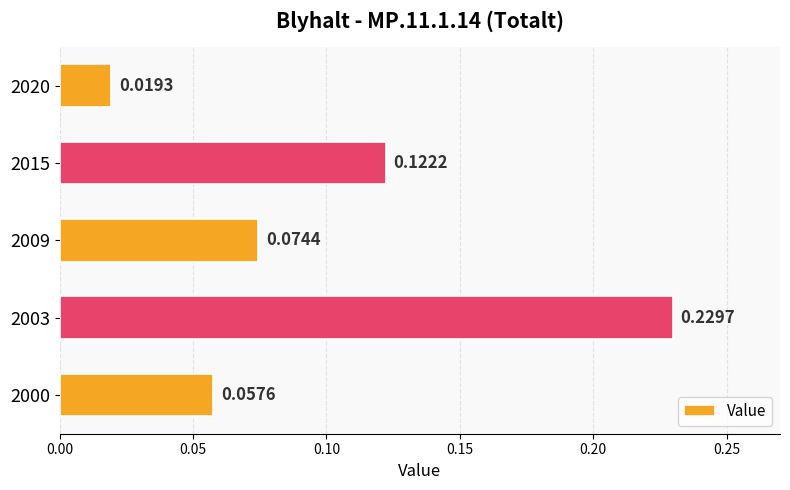

Between 2003 and 2009, which is larger?

2003